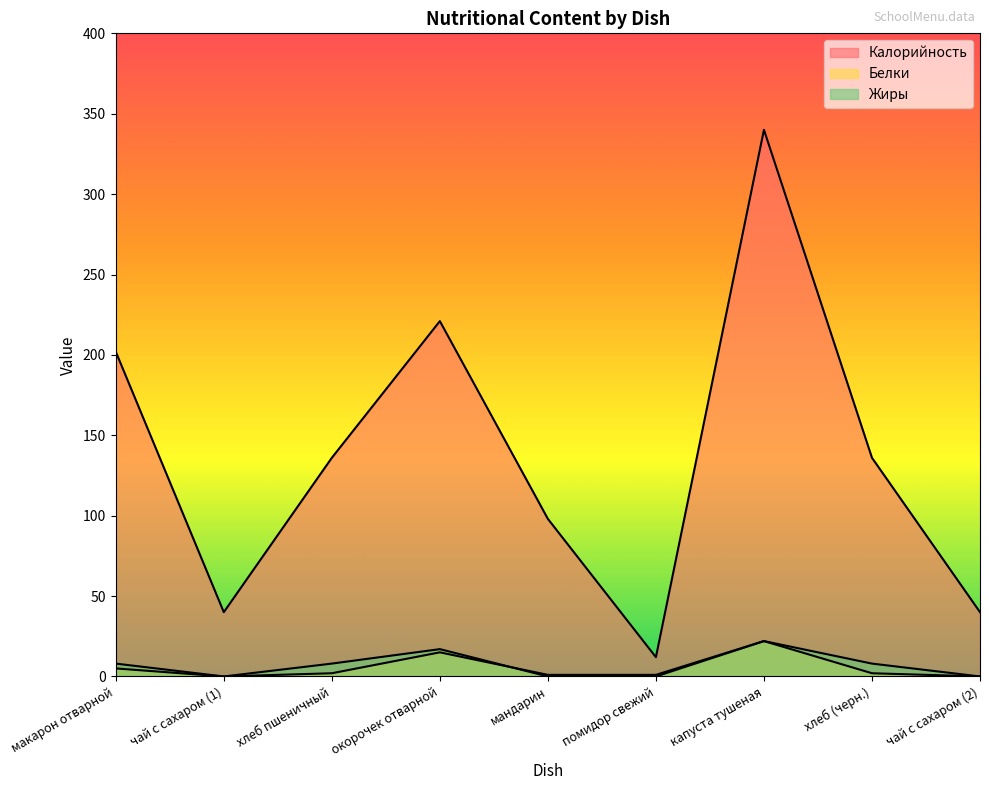

What is the sum of the Жиры values at чай с сахаром (1) and макарон отварной?

8